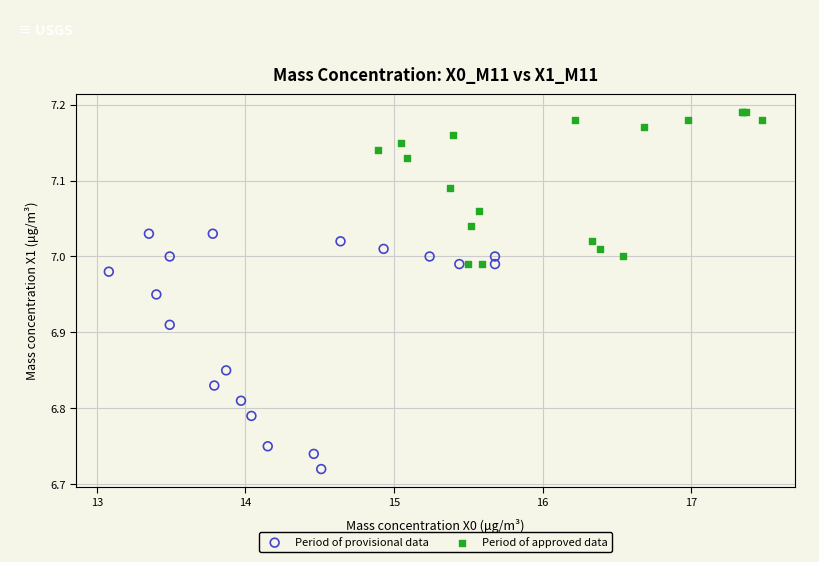

Which series contains the lowest Y value?

Period of provisional data